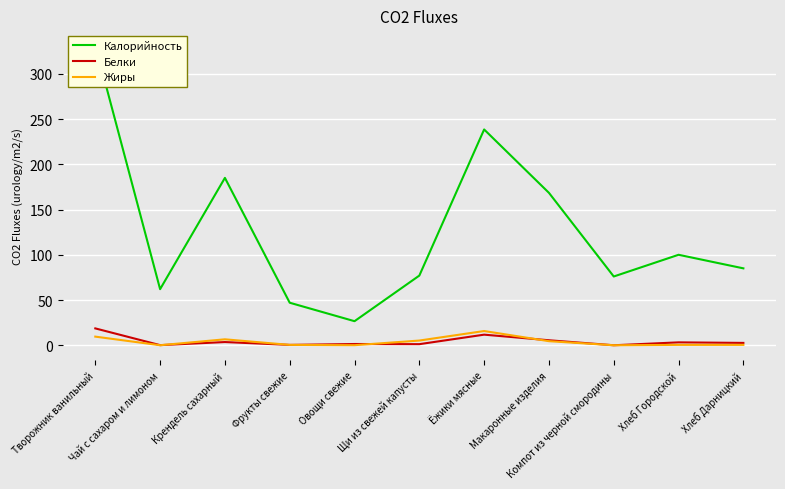

Does the chart display data point markers on the line(s)?

No